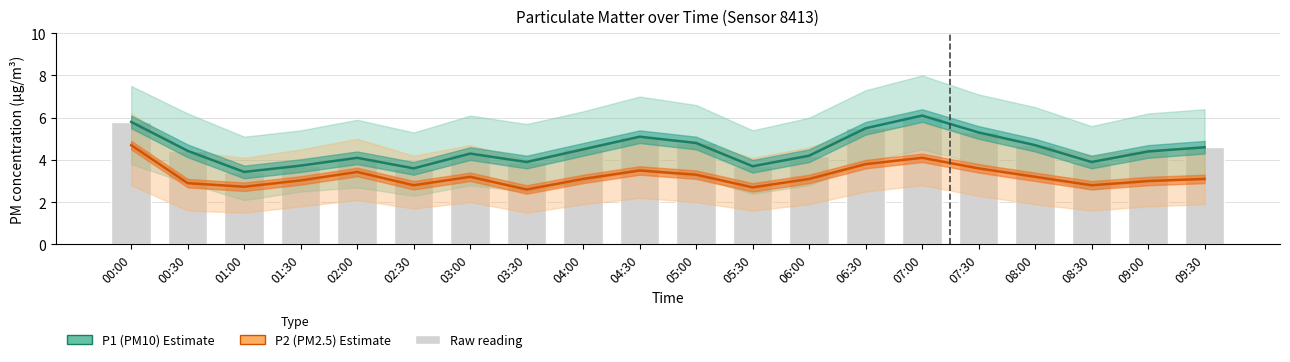

Reading right to left, what are all the values shown in this chart?

P1 (PM10): 4.6	4.4	3.9	4.7	5.3	6.1	5.5	4.2	3.7	4.8	5.1	4.5	3.9	4.3	3.6	4.1	3.7	3.4	4.4	5.8
P2 (PM2.5): 3.1	3.0	2.8	3.2	3.6	4.1	3.8	3.1	2.7	3.3	3.5	3.1	2.6	3.2	2.8	3.4	3.0	2.7	2.9	4.7